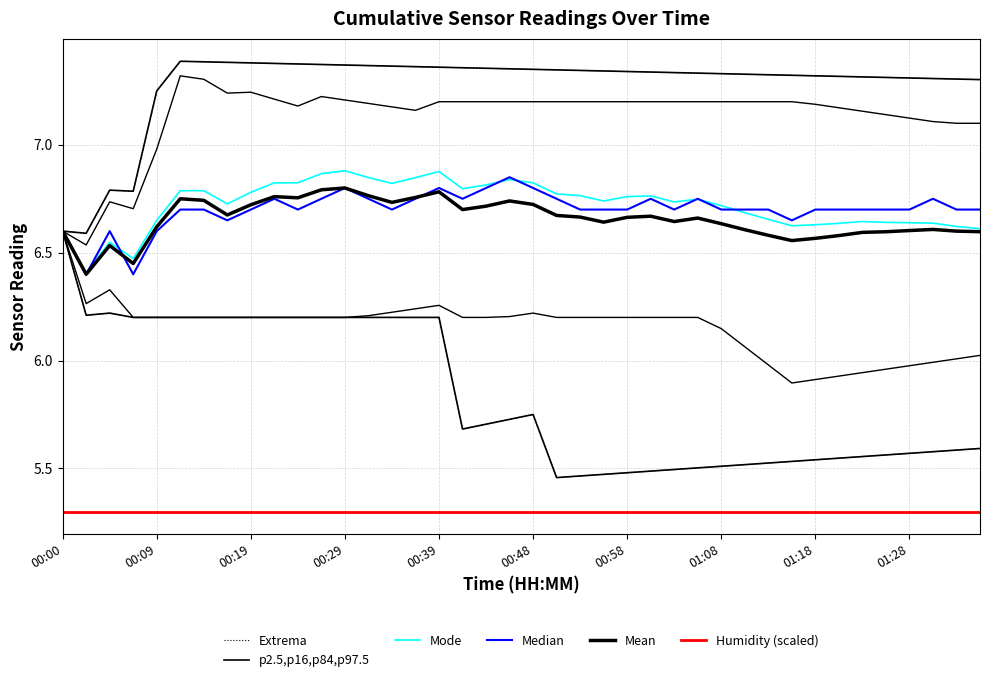

What is the difference between the second highest and minimum values in the Extrema series?

0.8